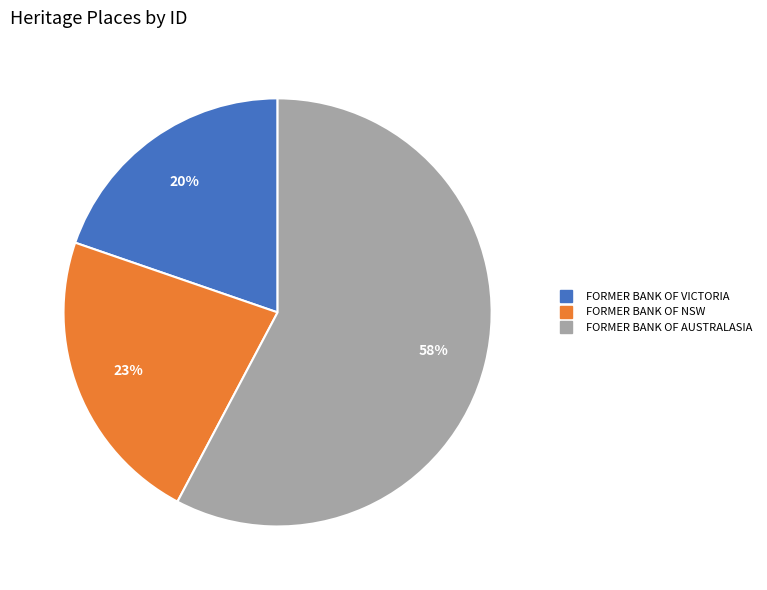

Is it true that FORMER BANK OF NSW is 12% of the pie?

False